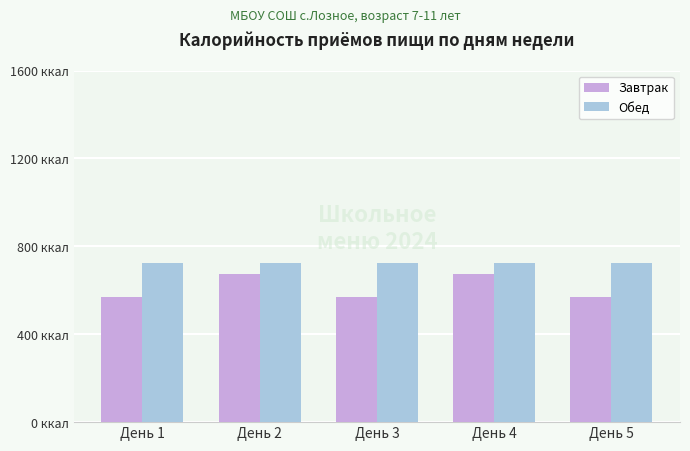

What is the value of the Обед bar at the 5th from the left?

725.6